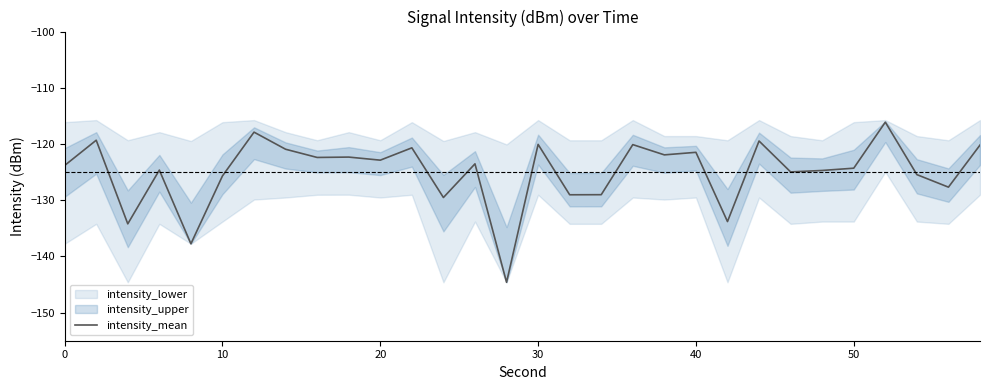

How many lines are shown in the chart?

1